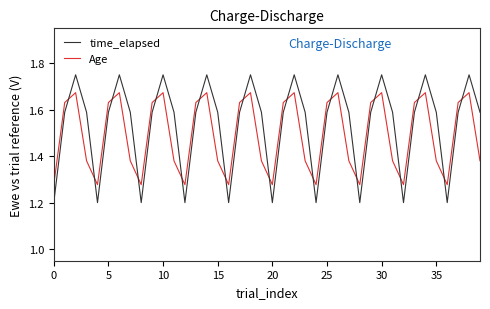

Rank the series by their average value, from lowest to highest.

Age, time_elapsed